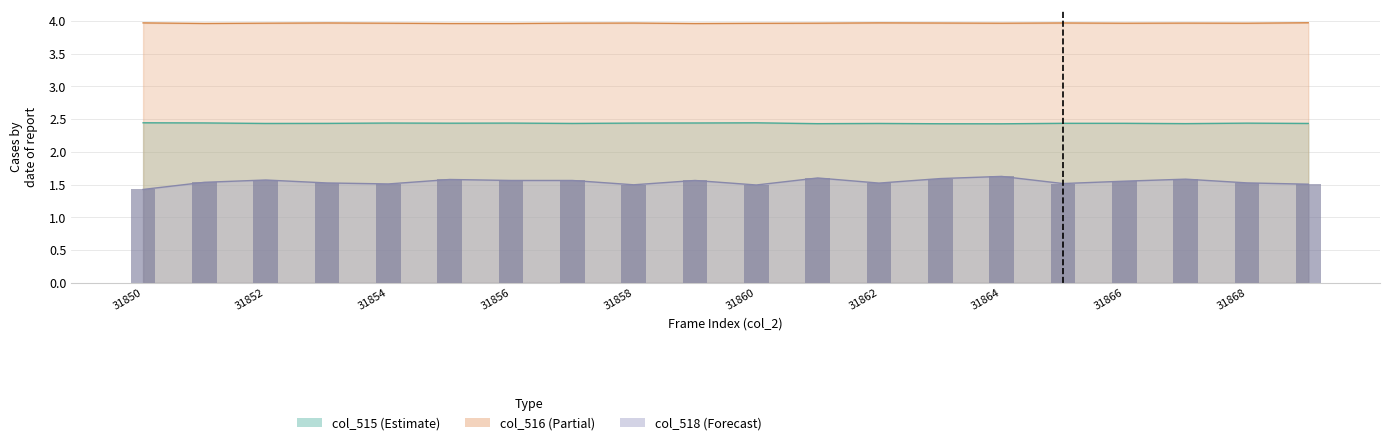

What is the value of the 19th bar from the left?

1.5